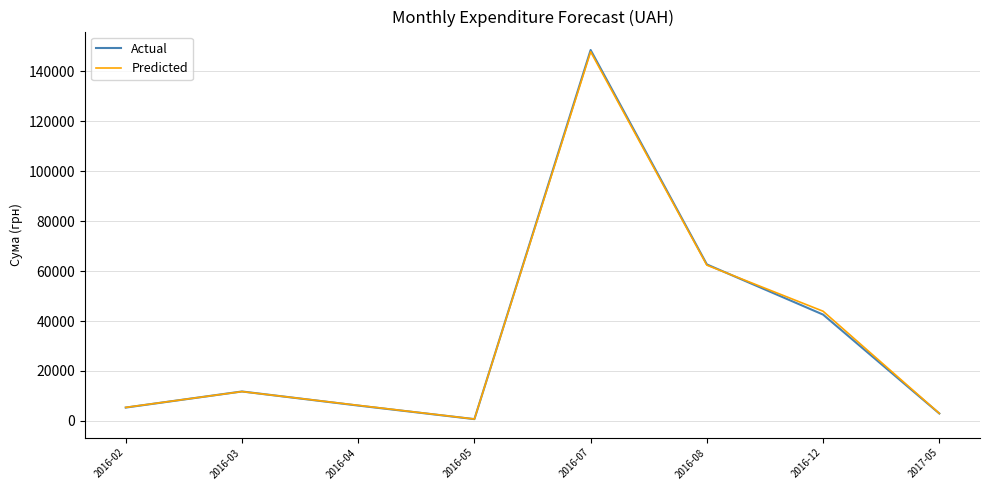

Is the value of Predicted at 2016-02 greater than the value of Actual at 2016-05?

Yes